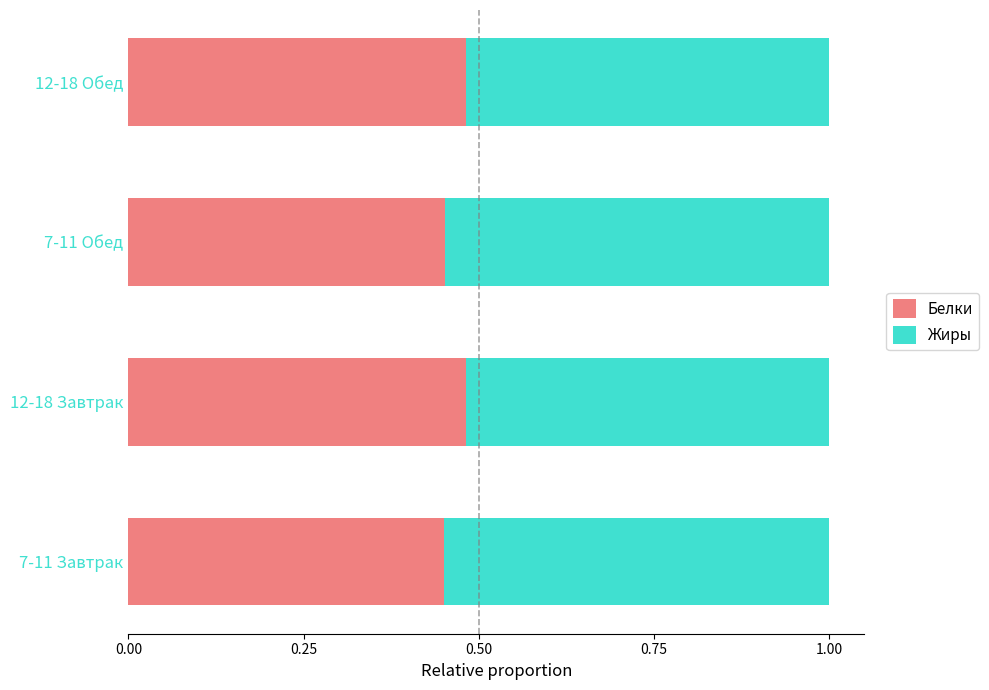

What is the sum of the Белки values at 7-11 Завтрак and 12-18 Завтрак?

0.9